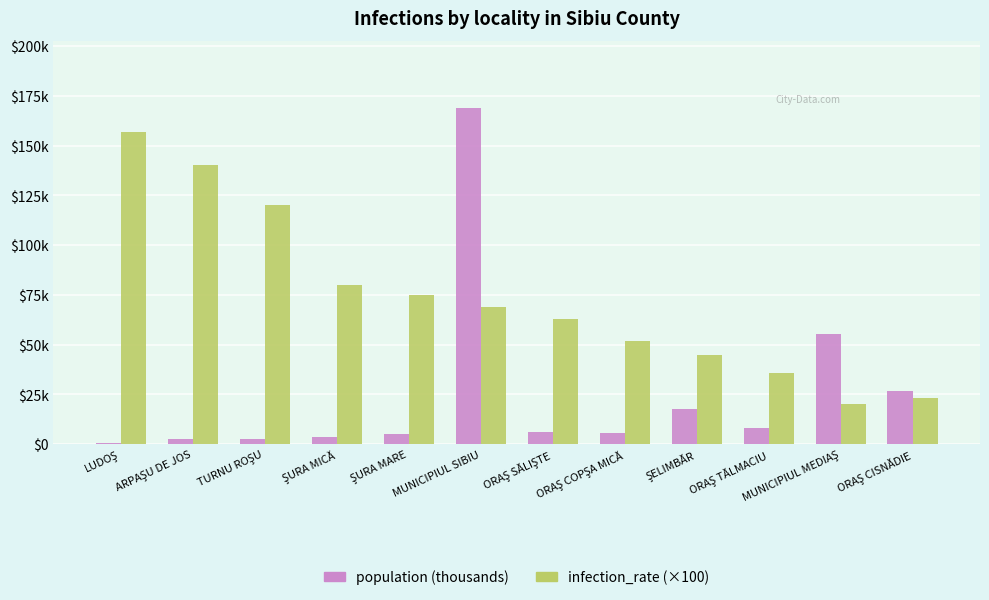

Does the chart contain stacked bars?

No